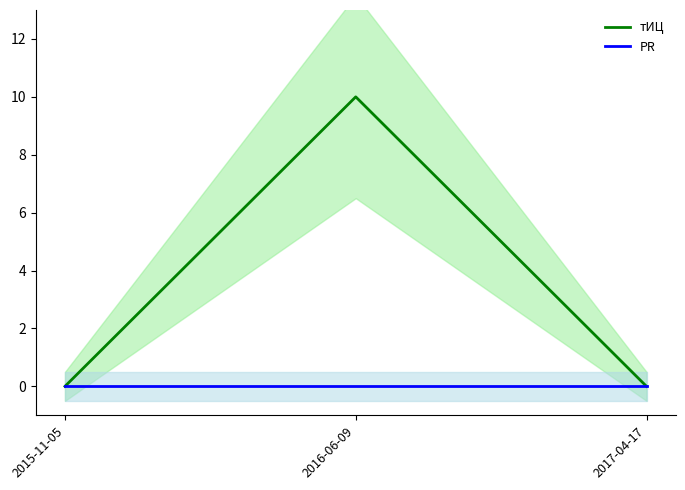

Rank the series by their average value, from highest to lowest.

тИЦ, PR